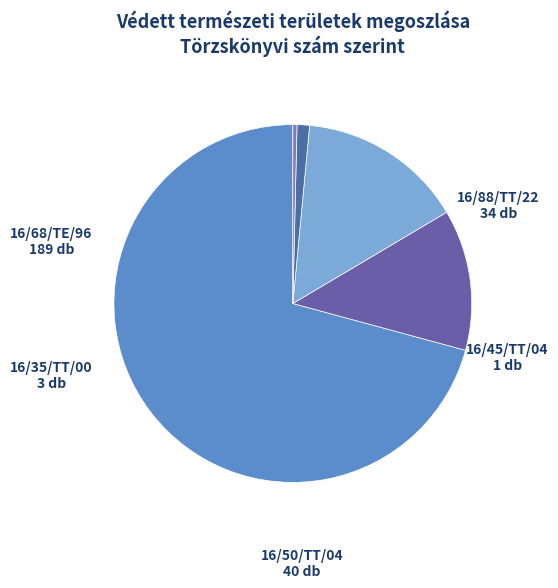

Between 16/50/TT/04 and 16/88/TT/22, which is larger?

16/50/TT/04